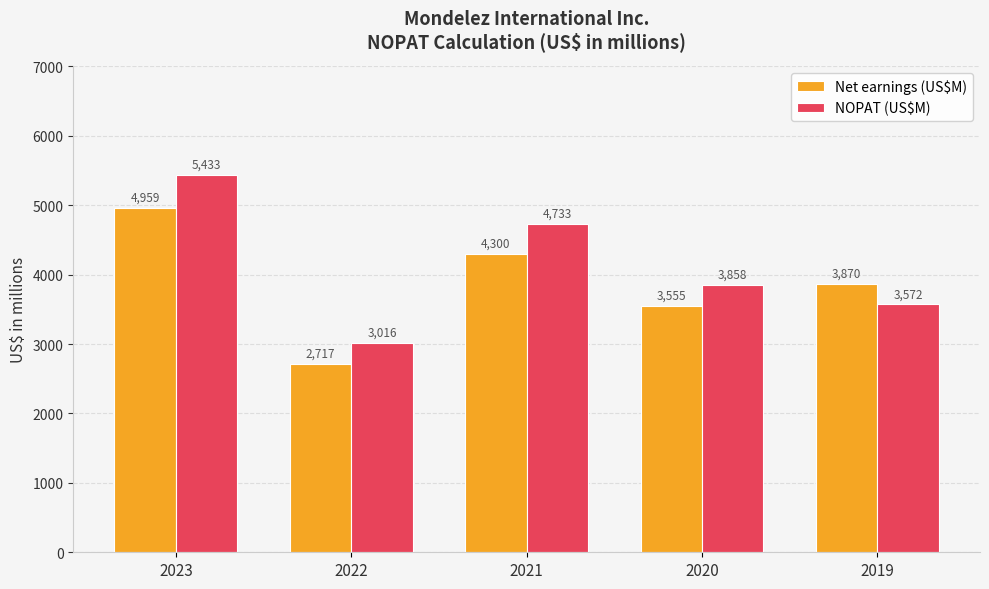

What are all the series names shown in the legend?

Net earnings (US$M), NOPAT (US$M)